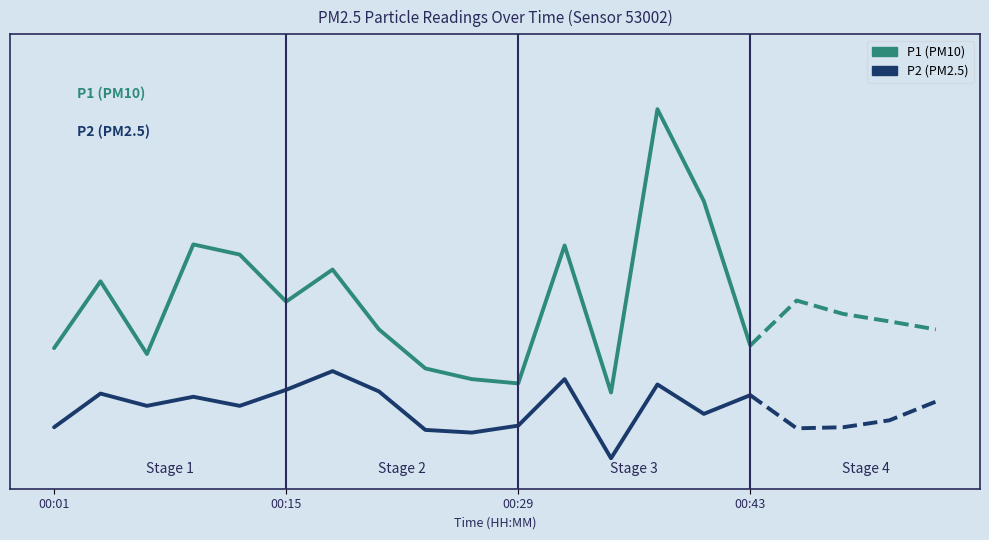

The value of P2 at 00:15 is 7.8. True or false?

True